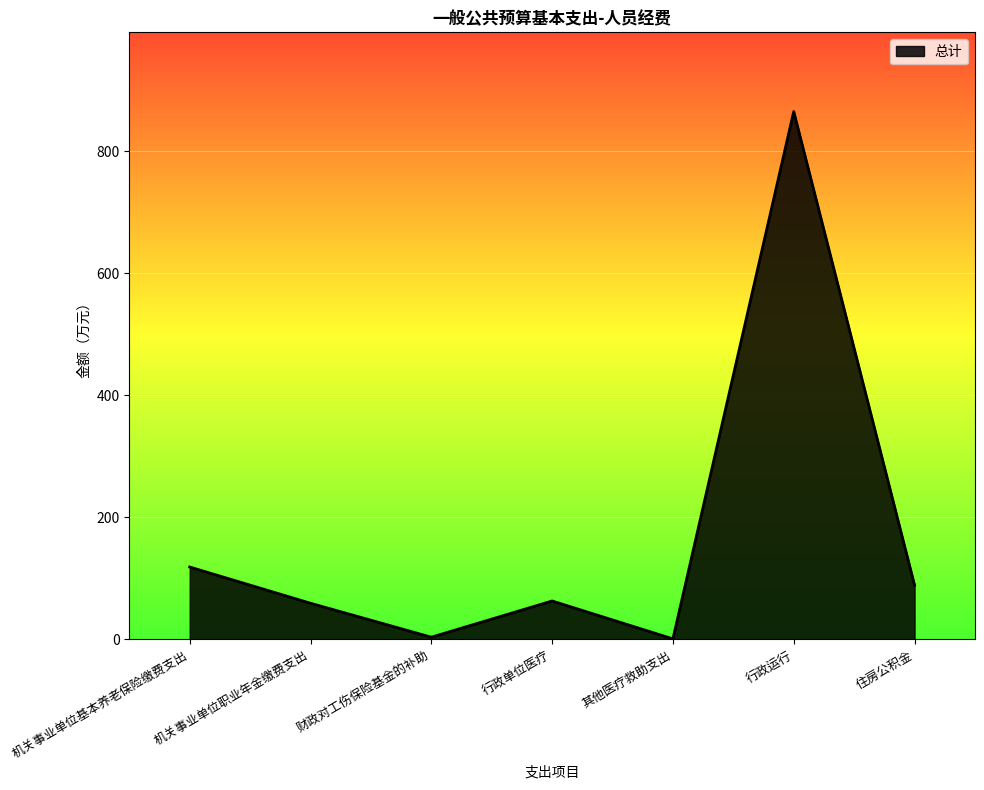

What is the difference between the maximum and second lowest values?

861.1